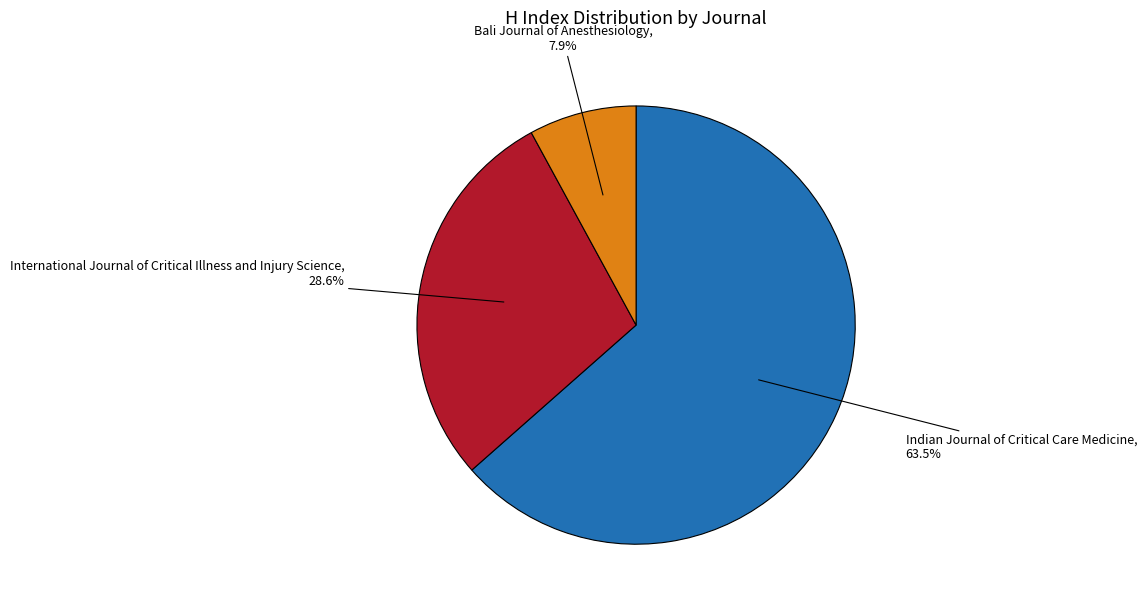

True or false: Bali Journal of Anesthesiology accounts for 18% of the total.

False